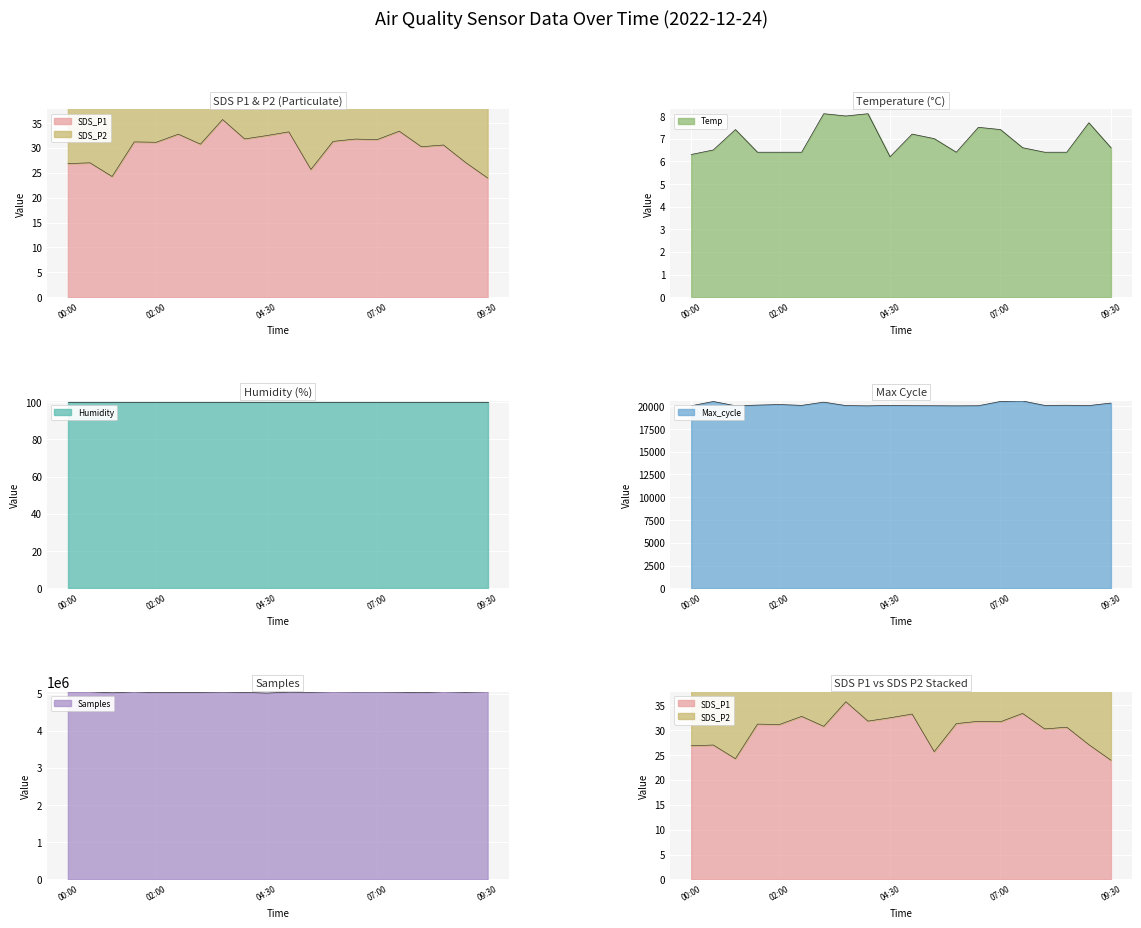

Is the value of Max_cycle at 02:30 greater than the value of Temp at 03:30?

Yes